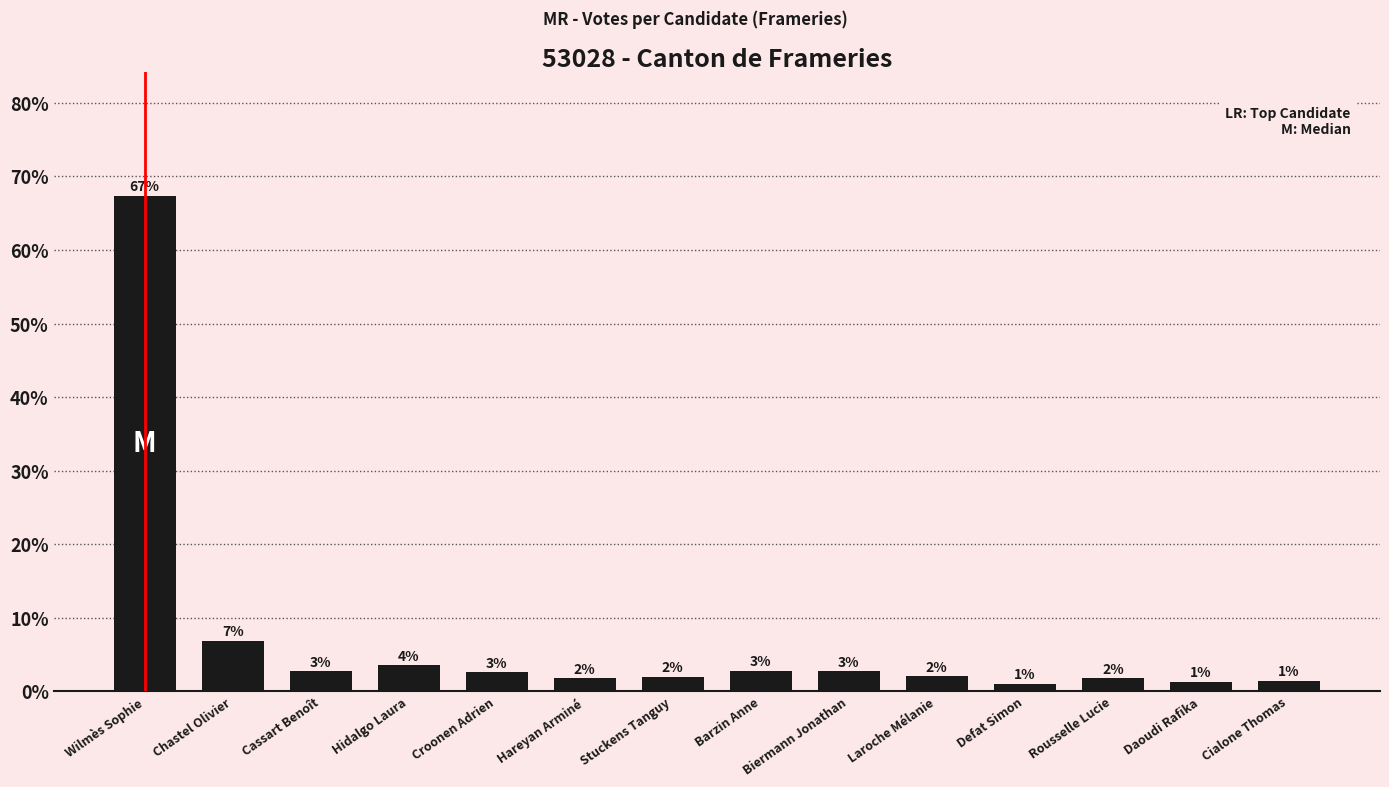

How many bars are there in total?

14